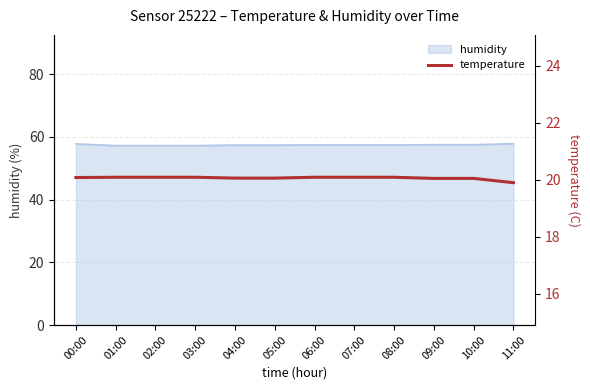

Which has a higher value, 09:00 or 11:00?

09:00